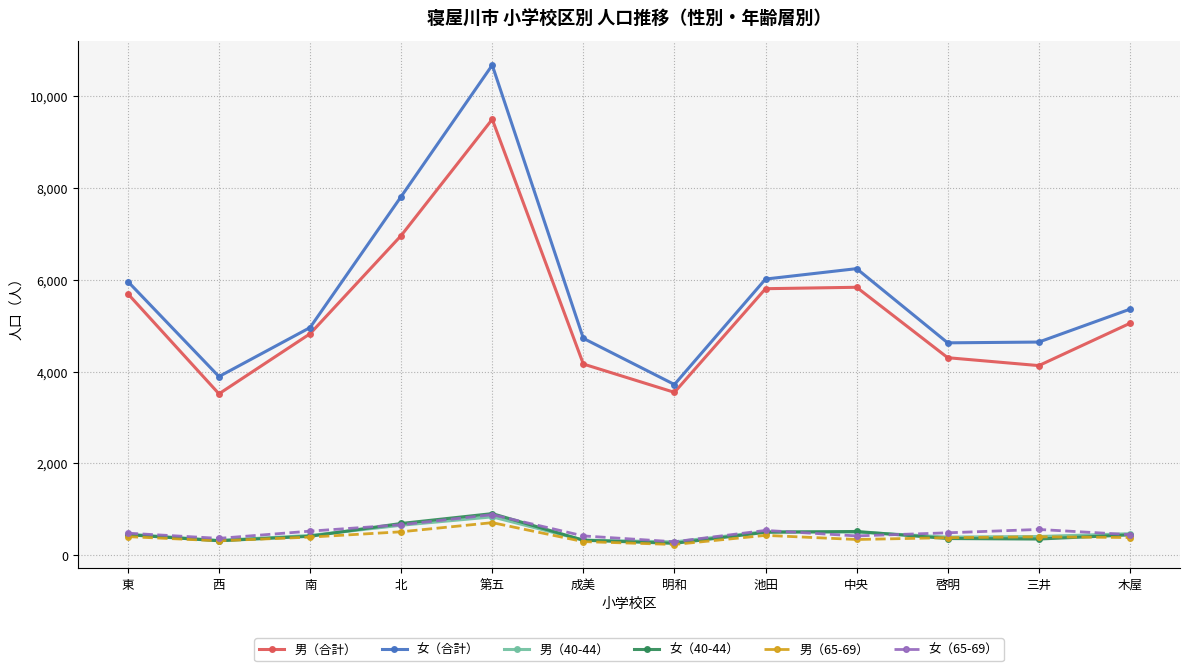

True or false: 女（40-44） and 女（合計） cross at least once.

False